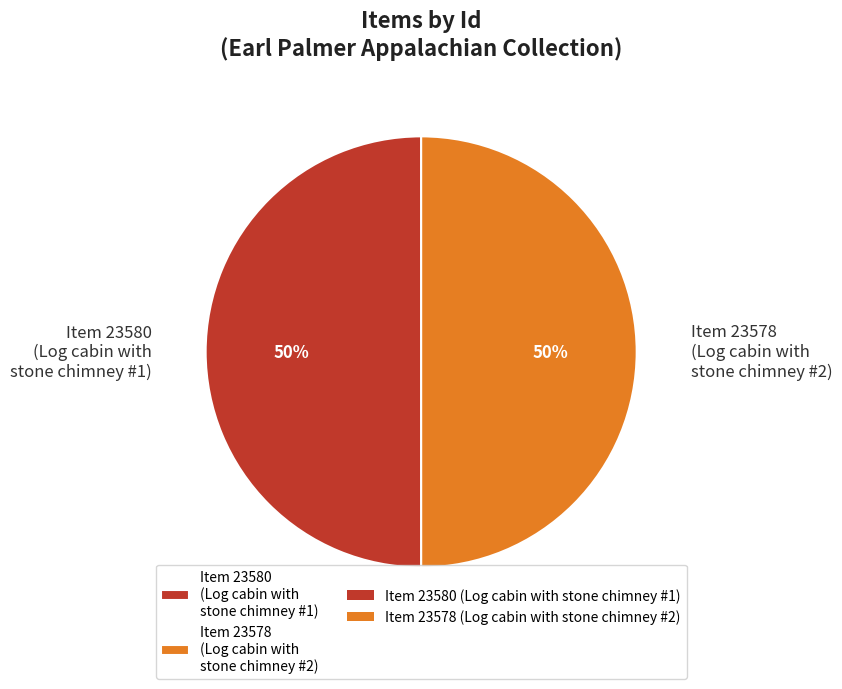

The Item 23580 (Log cabin with stone chimney #1) slice represents 65% of the pie. True or false?

False